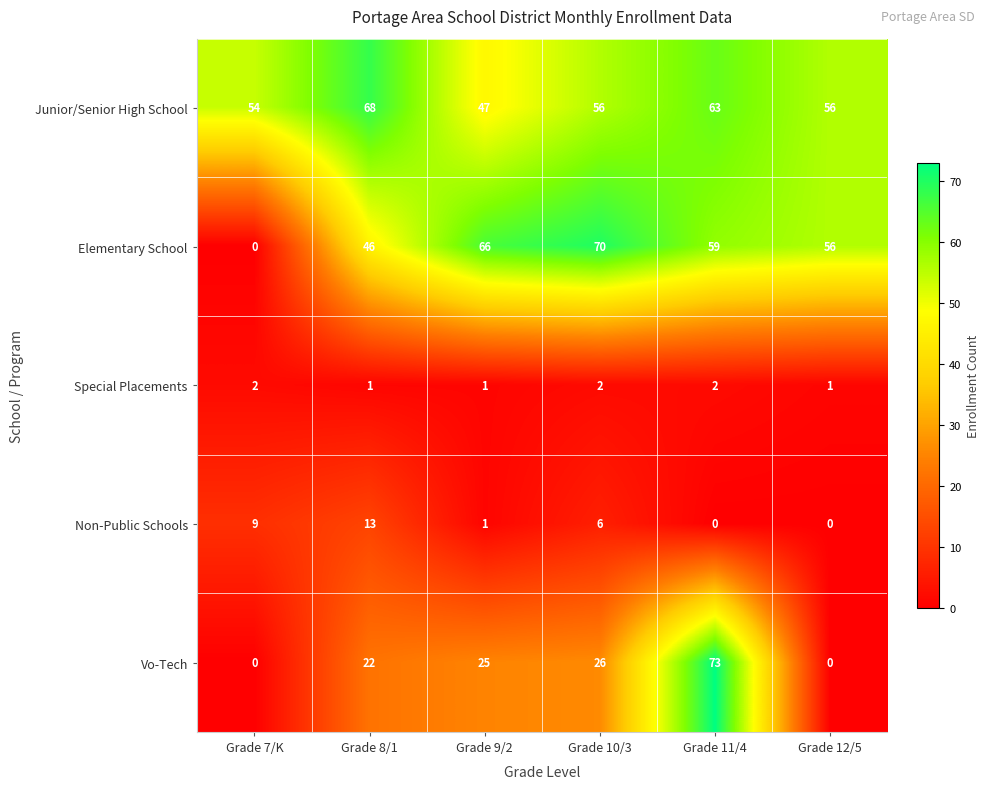

What is the difference between the highest and lowest values at Grade 7/K?

54